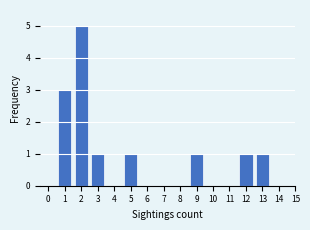

Reading left to right, list all the values displayed in this chart.

0=0	1=3	2=5	3=1	4=0	5=1	6=0	7=0	8=0	9=1	10=0	11=0	12=1	13=1	14=0